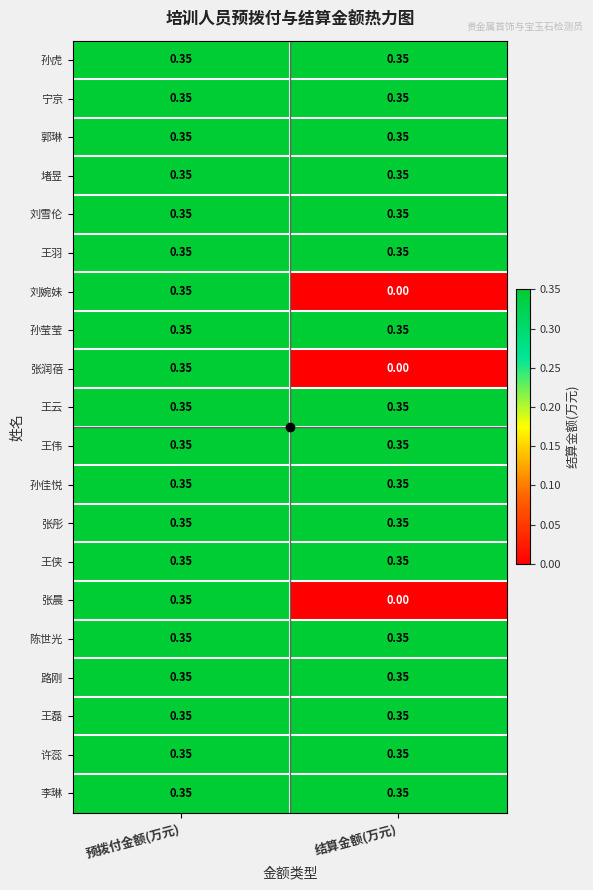

At which category is the sum across all series the highest?

预拨付金额(万元)